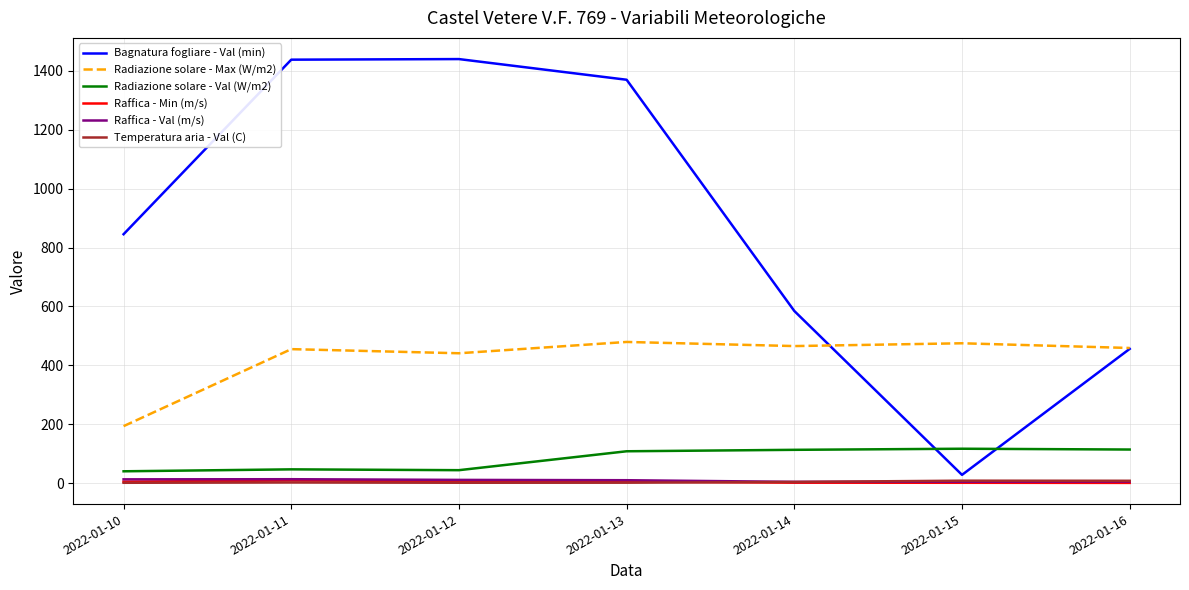

True or false: Raffica - Val (m/s) and Bagnatura fogliare - Val (min) cross at least once.

False